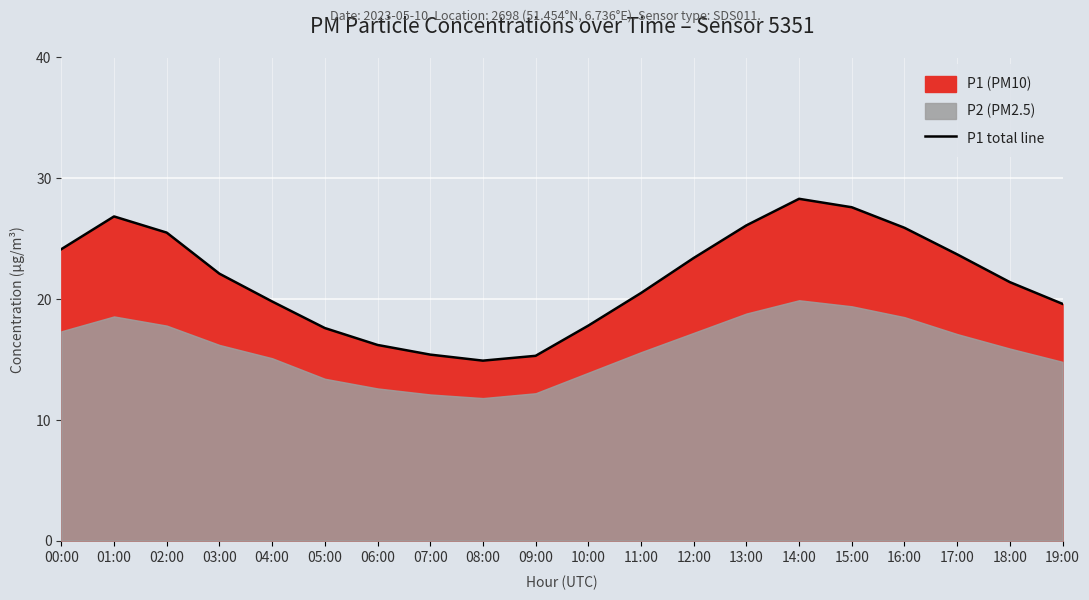

True or false: the data has more than 1 interior local peaks.

True